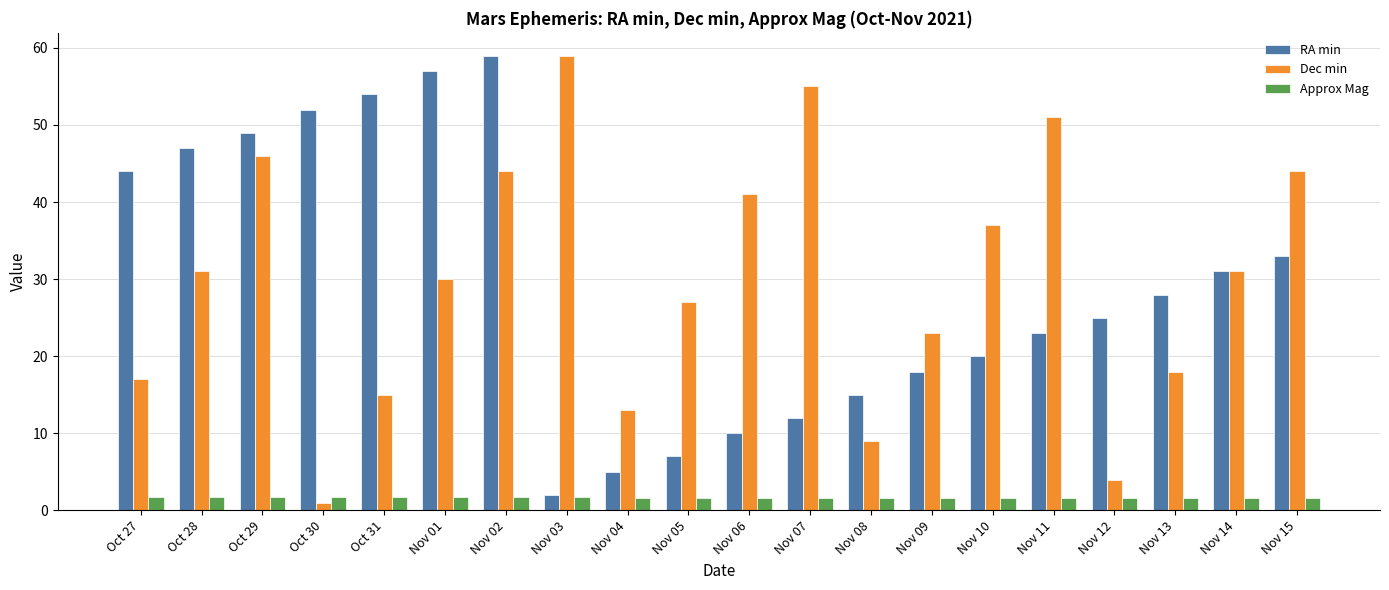

What is the highest value of the RA min series?

59.0